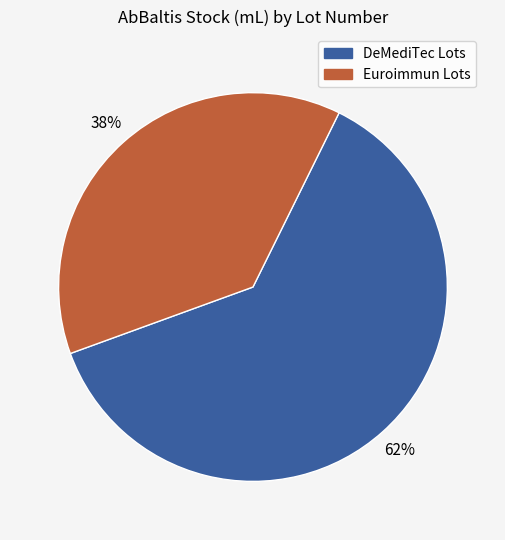

Is there any slice that represents more than half of the pie?

Yes